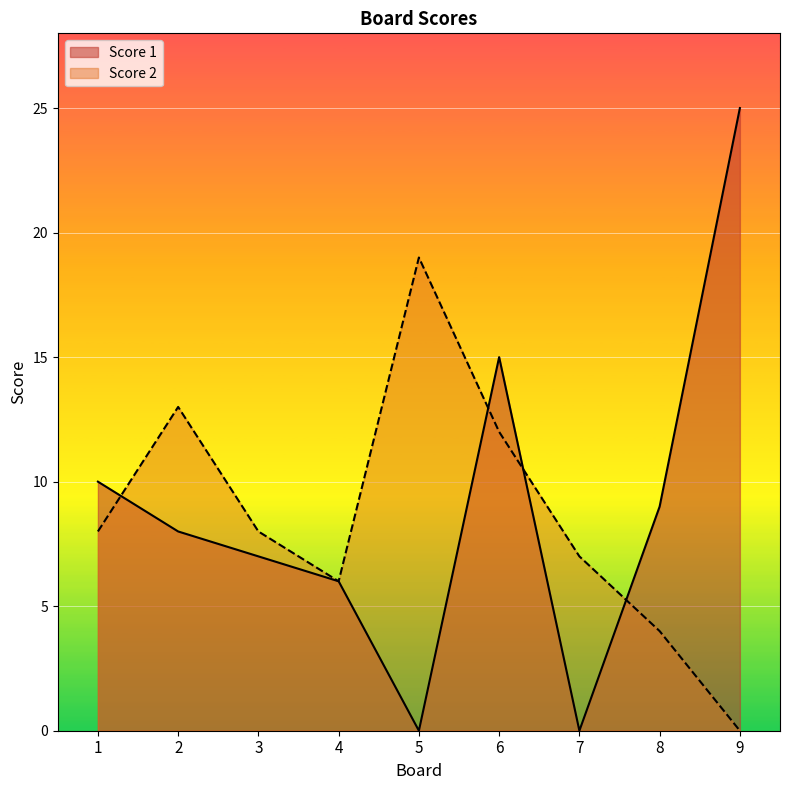

Which series has the largest total across all categories?

Score 1